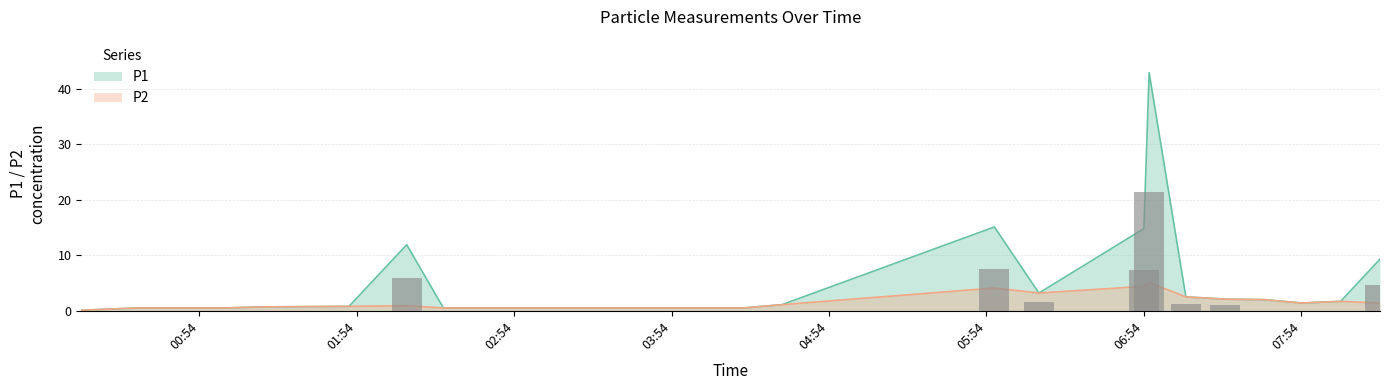

What is the maximum value for P2?

5.1